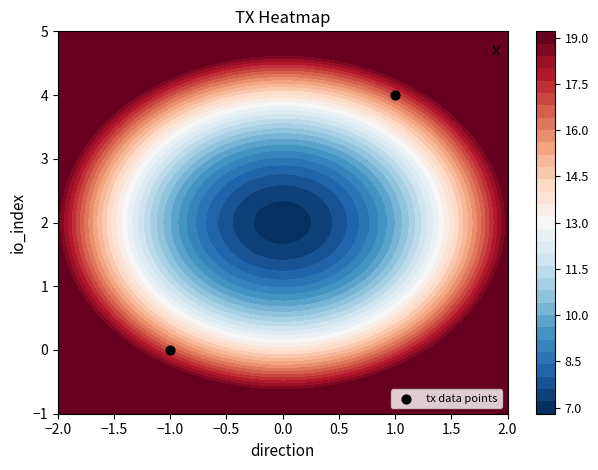

Rank the categories by value from lowest to highest.

−1.0, 1.0